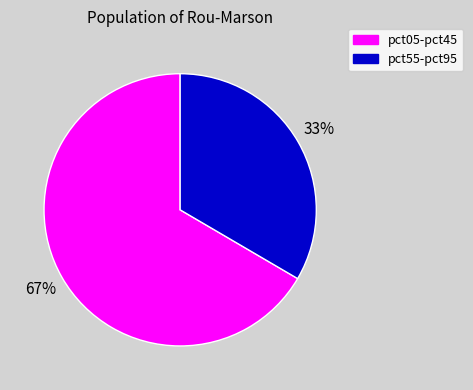

To the nearest percent, what is the average slice percentage?

50%